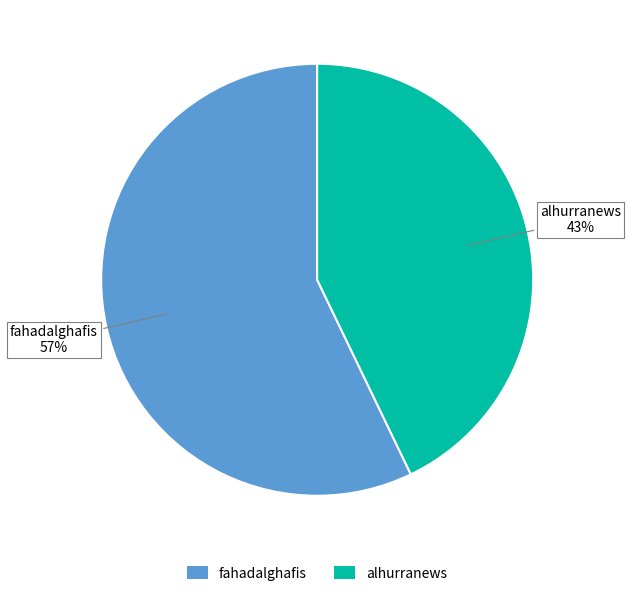

To the nearest percent, what percentage of the pie is fahadalghafis?

57%